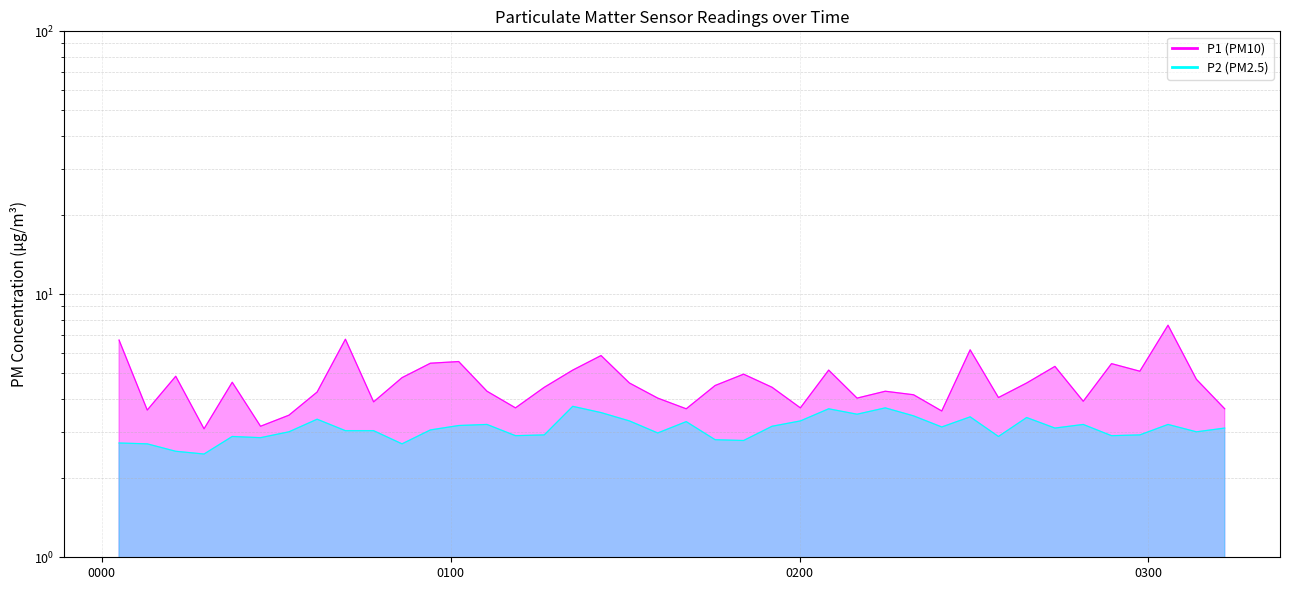

Reading left to right, list all the values displayed in this chart.

P1: 6.7	3.6	4.9	3.1	4.6	3.1	3.5	4.2	6.8	3.9	4.8	5.5	5.5	4.3	3.7	4.4	5.2	5.8	4.6	4.0	3.7	4.5	5.0	4.4	3.7	5.2	4.0	4.3	4.2	3.6	6.2	4.0	4.6	5.3	3.9	5.5	5.1	7.6	4.8	3.7
P2: 2.7	2.7	2.5	2.5	2.9	2.9	3.0	3.4	3.0	3.0	2.7	3.0	3.2	3.2	2.9	2.9	3.8	3.5	3.3	3.0	3.3	2.8	2.8	3.1	3.3	3.7	3.5	3.7	3.5	3.1	3.4	2.9	3.4	3.1	3.2	2.9	2.9	3.2	3.0	3.1